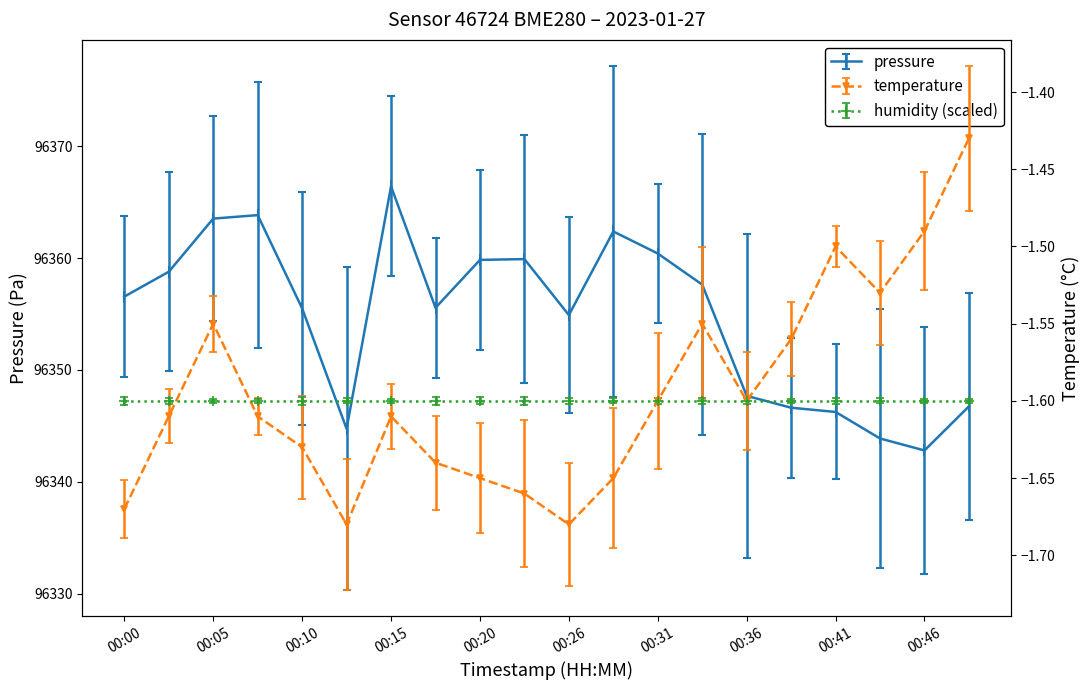

Reading right to left, transcribe all the data shown in this chart.

pressure: 96346.8	96342.8	96343.9	96346.2	96346.6	96347.7	96357.6	96360.4	96362.4	96354.9	96359.9	96359.8	96355.6	96366.4	96344.8	96355.5	96363.8	96363.5	96358.8	96356.6
temperature: -1.4	-1.5	-1.5	-1.5	-1.6	-1.6	-1.6	-1.6	-1.6	-1.7	-1.7	-1.6	-1.6	-1.6	-1.7	-1.6	-1.6	-1.6	-1.6	-1.7